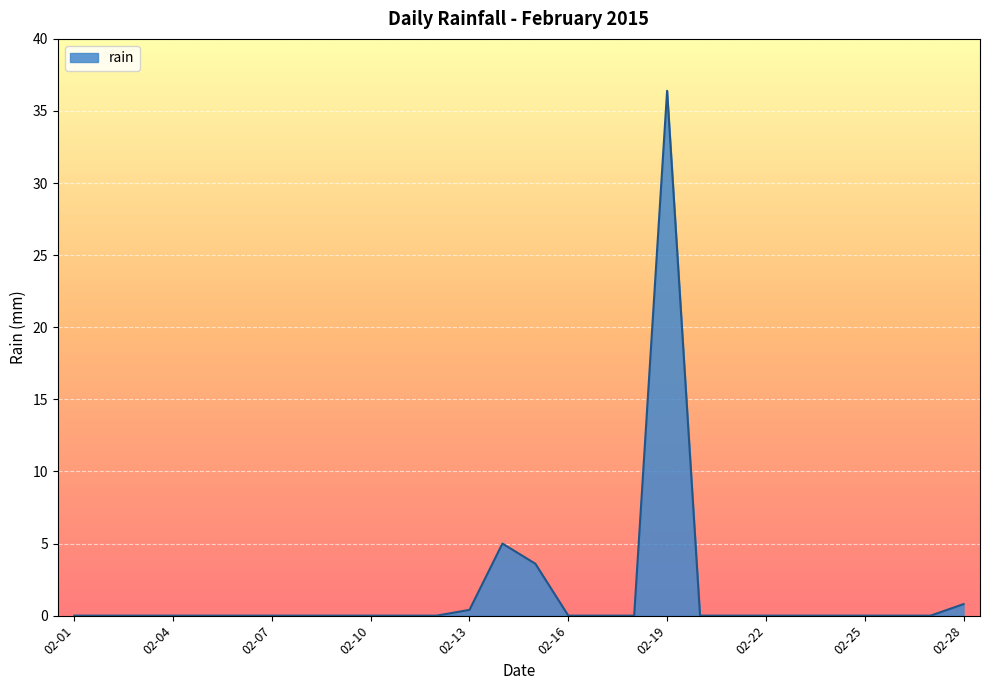

What is the maximum value shown in the chart?

36.4